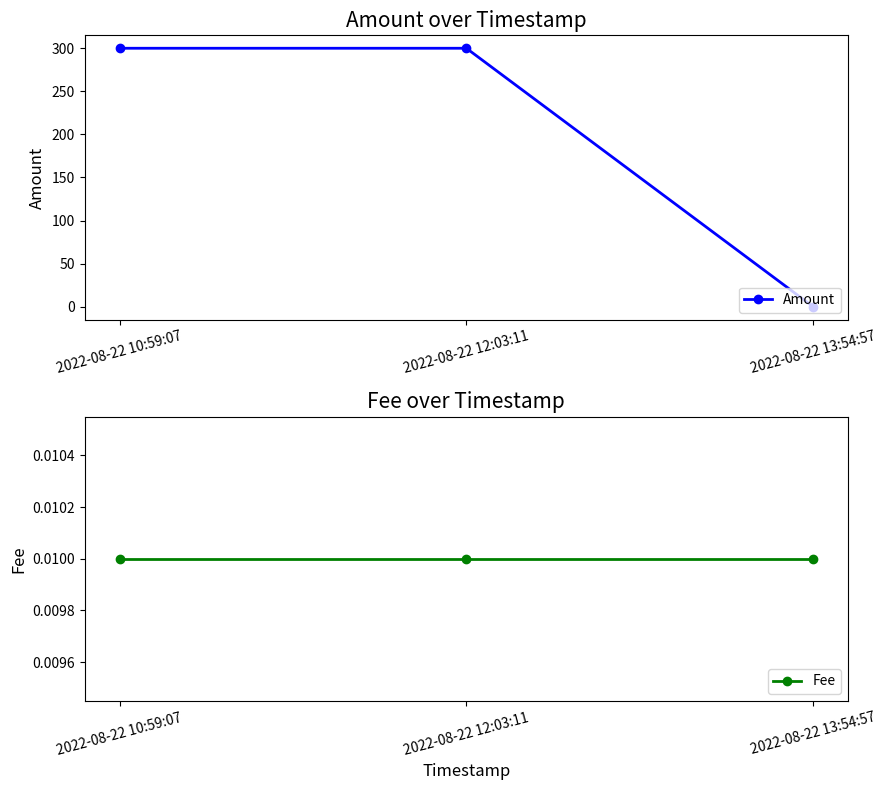

The Amount series shows 300.0 at 2022-08-22 10:59:07. True or false?

True